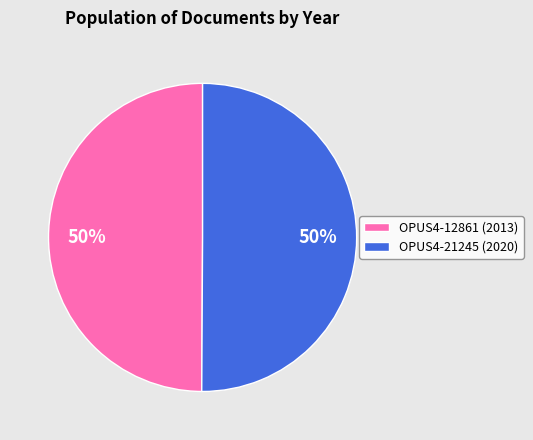

The OPUS4-12861 slice represents 56% of the pie. True or false?

False